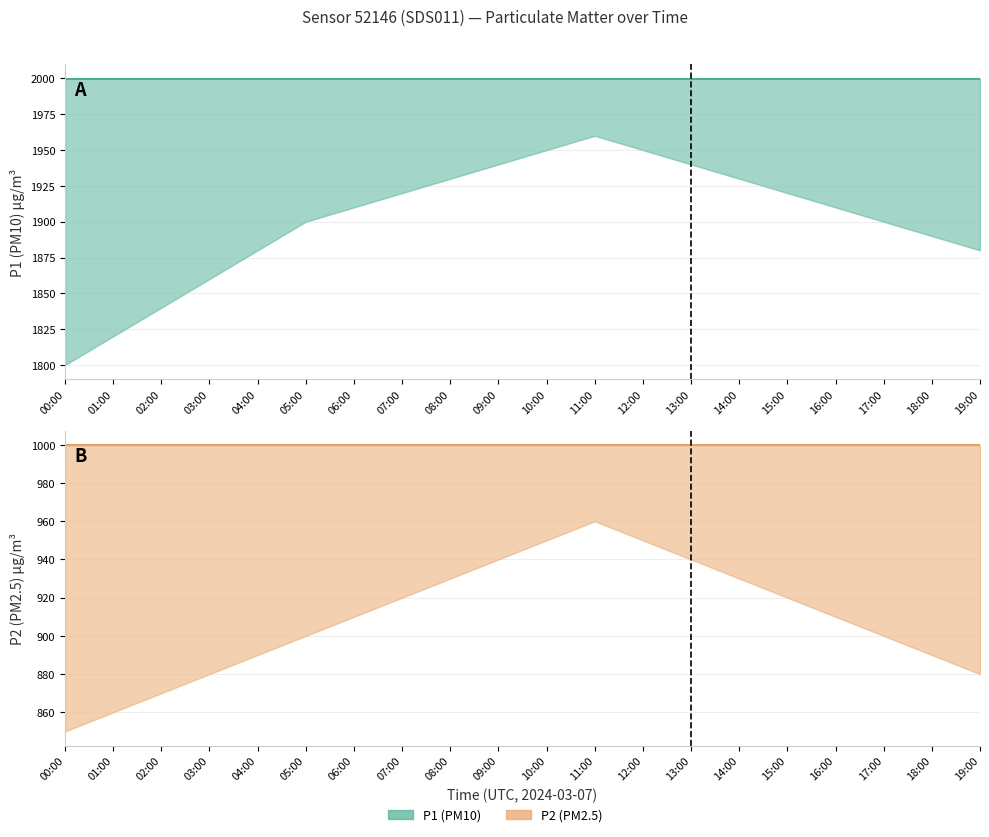

True or false: P2 and P1 cross at least once.

False